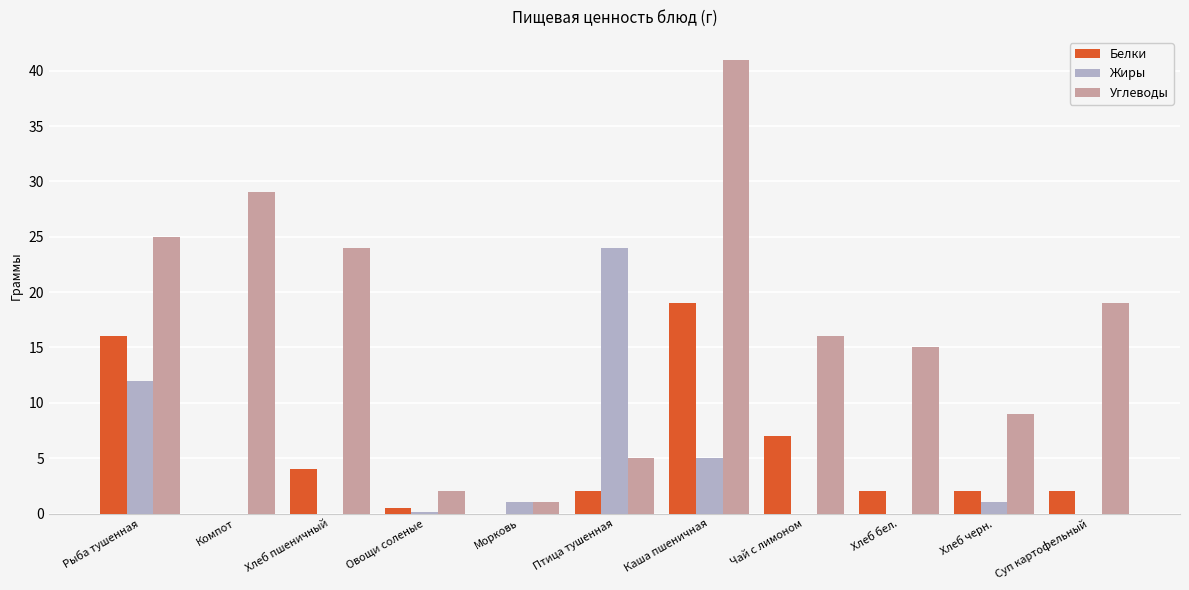

At which category is the sum across all series the highest?

Каша пшеничная